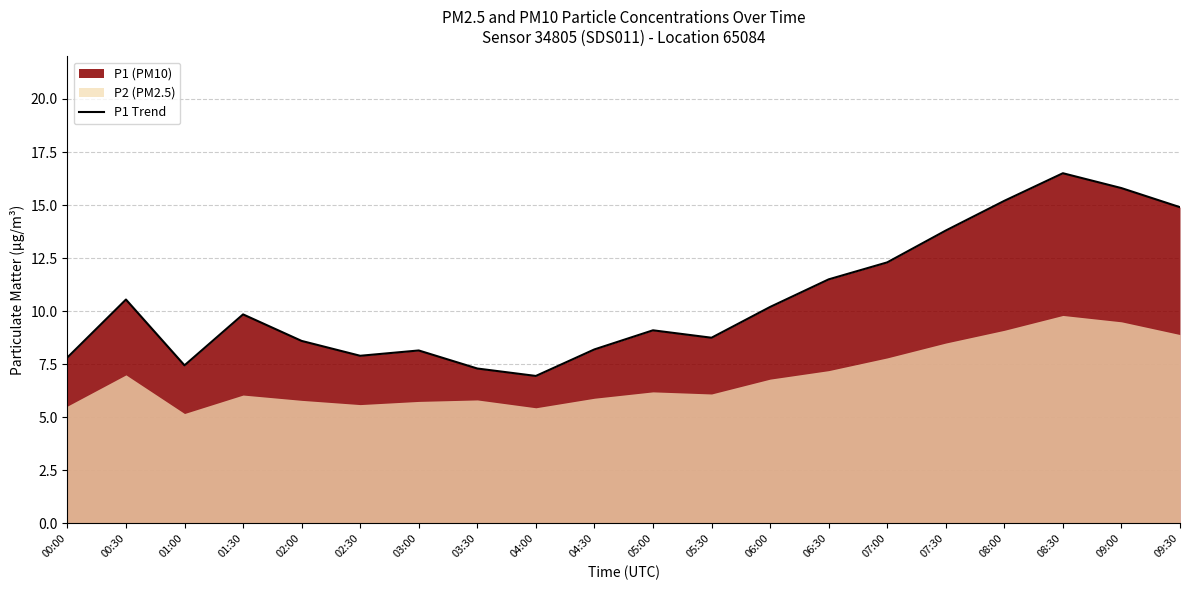

What is the minimum value for P1 Trend?

7.0